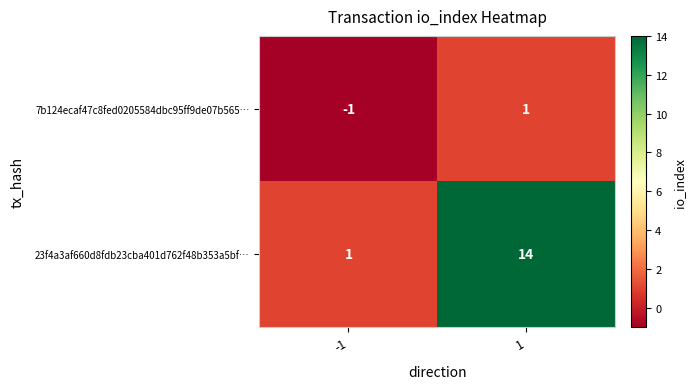

At how many categories does at least one series exceed 9?

1